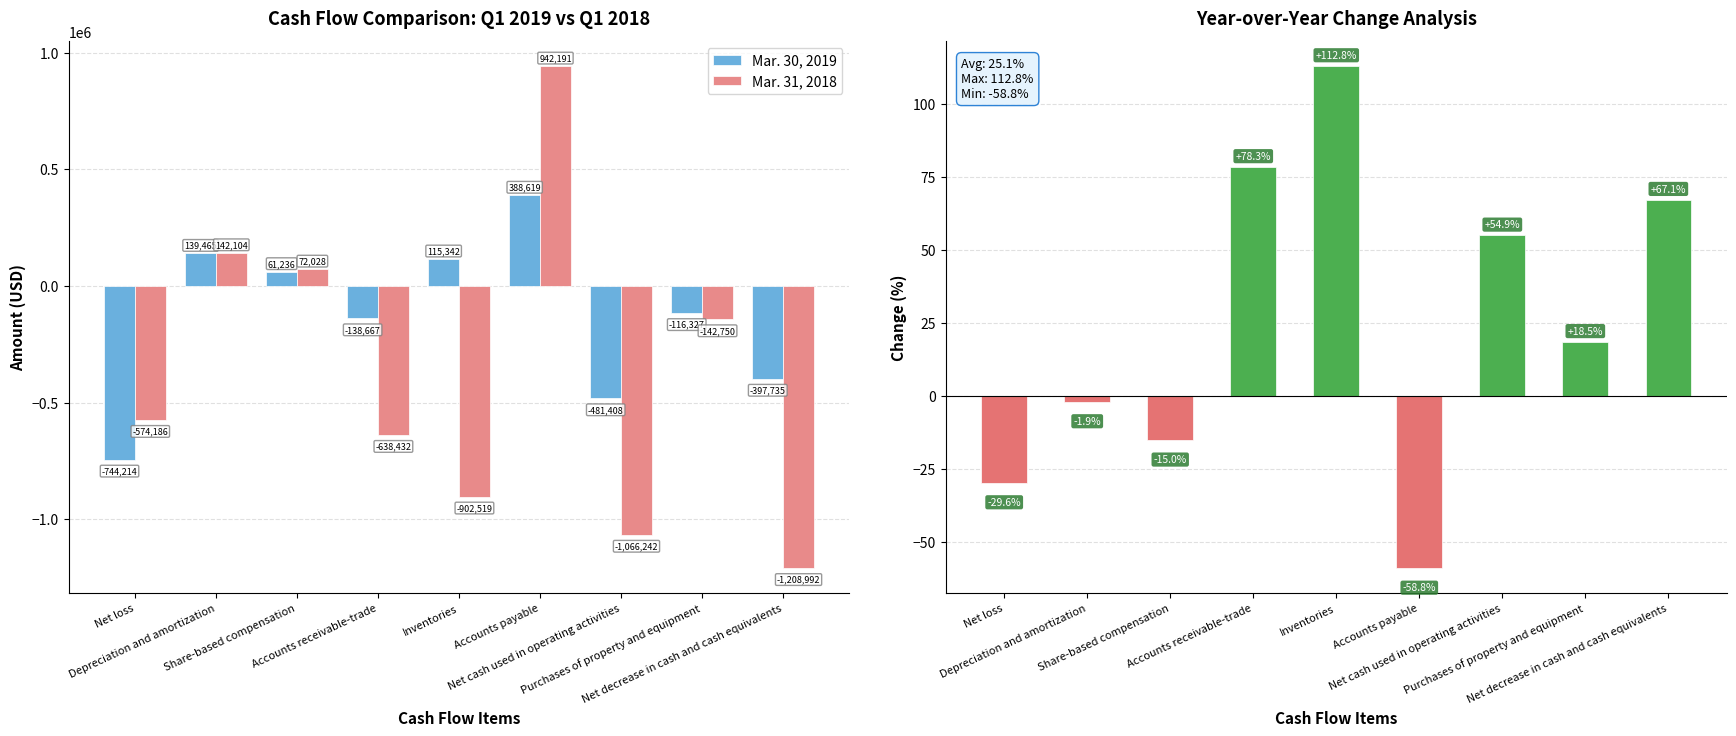

Which category has the highest value in the Mar. 30, 2019 series?

Accounts payable